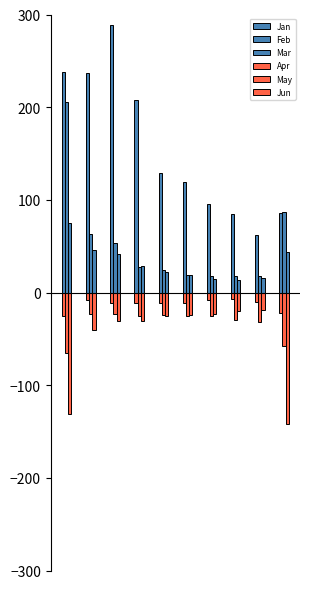

Count the number of categories in the chart.

10